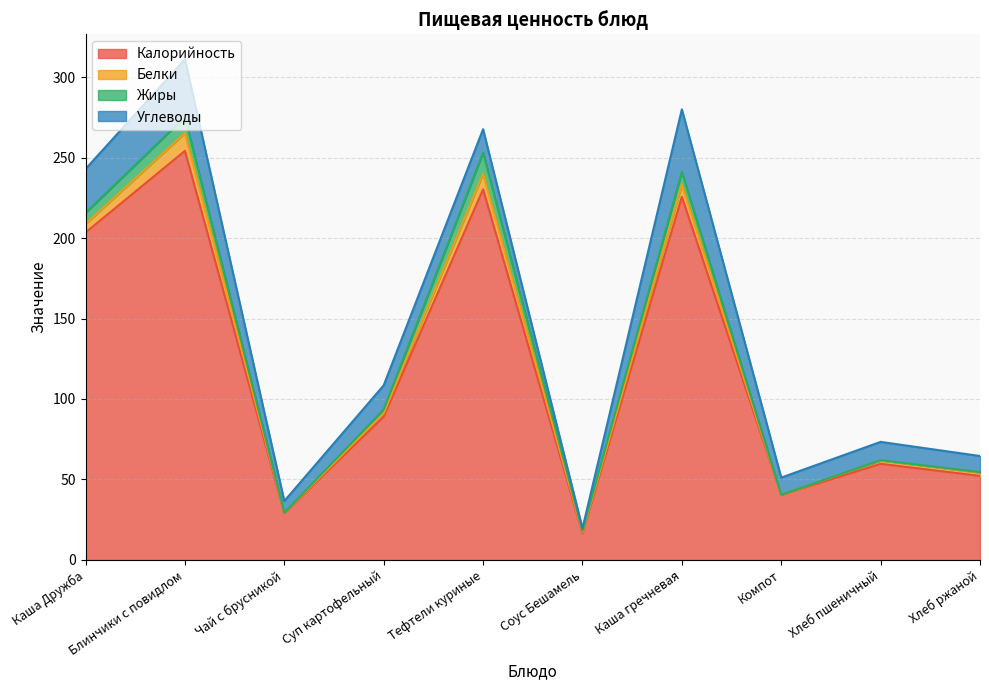

How many lines are shown in the chart?

4